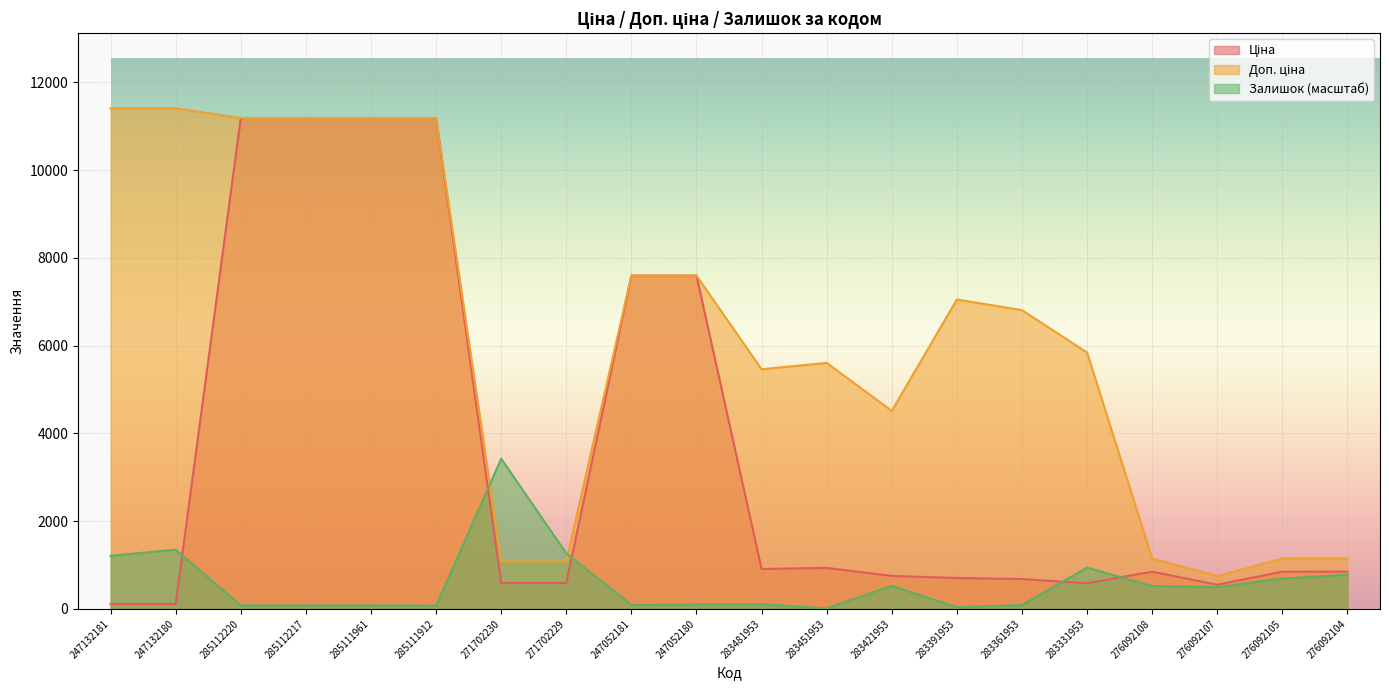

Where is the first local minimum for Ціна?

283481953